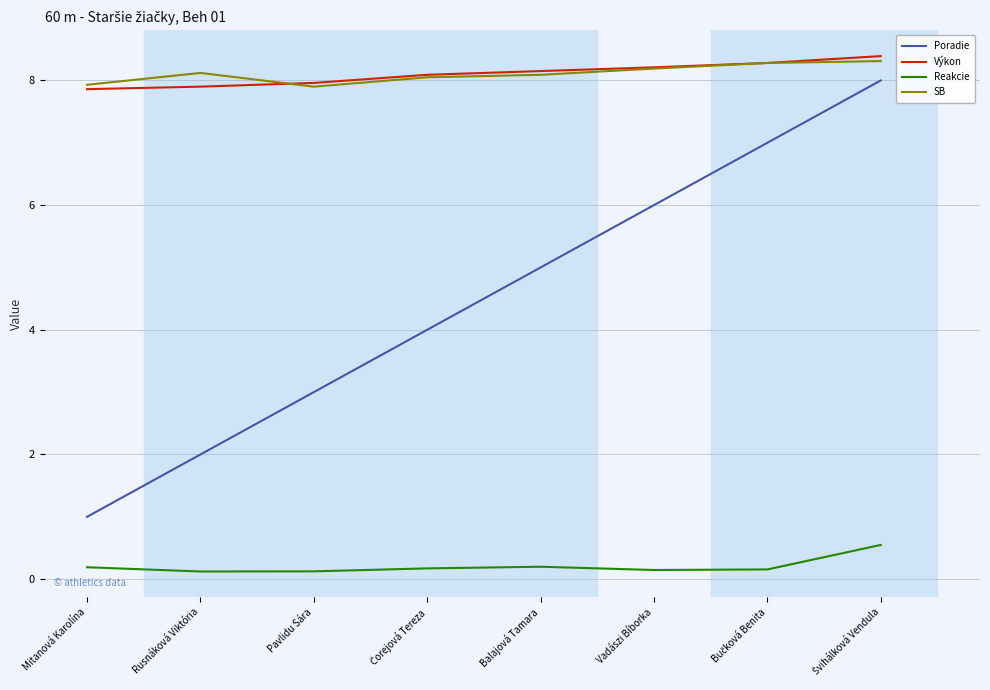

Is this an area chart (filled region under the line)?

No